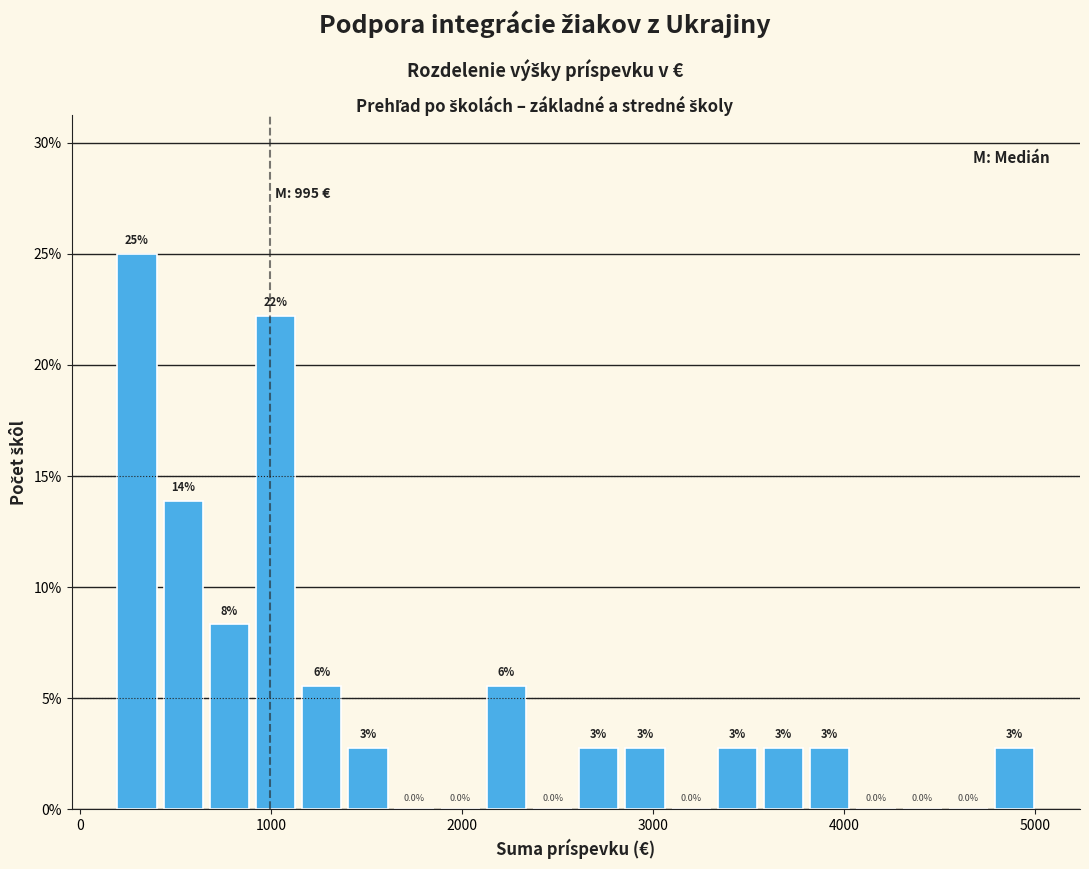

Read against the x-axis, roughly where is the centre of the tallest bar?

300